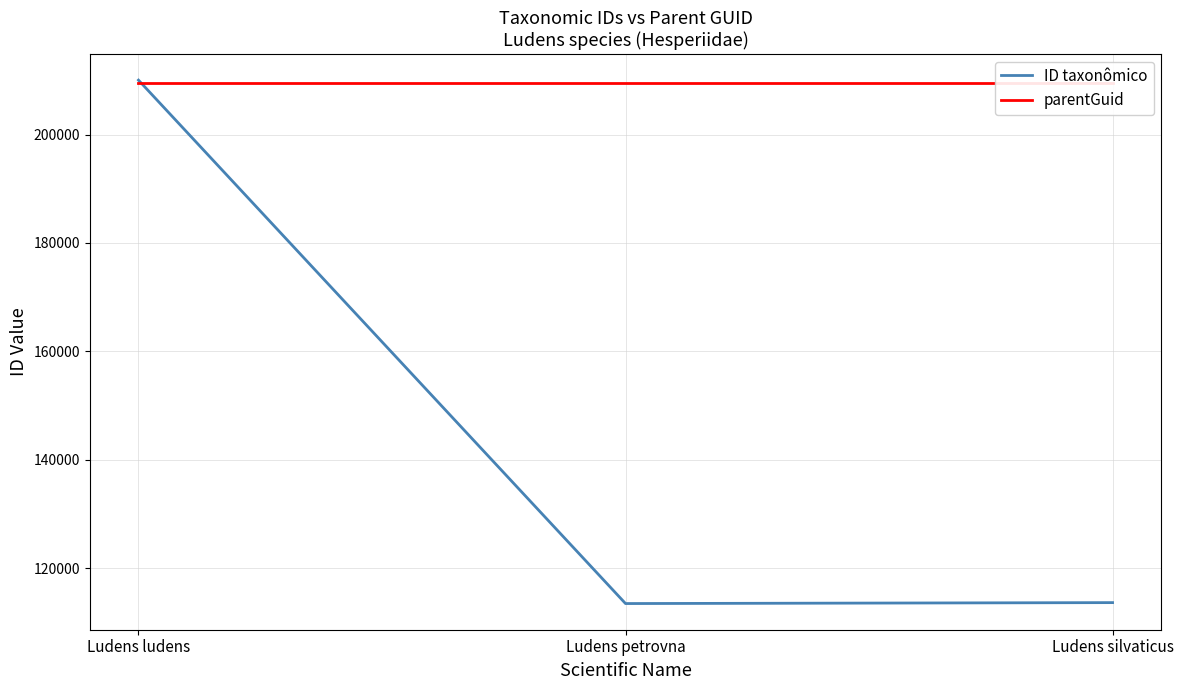

What is the maximum value for parentGuid?

209431